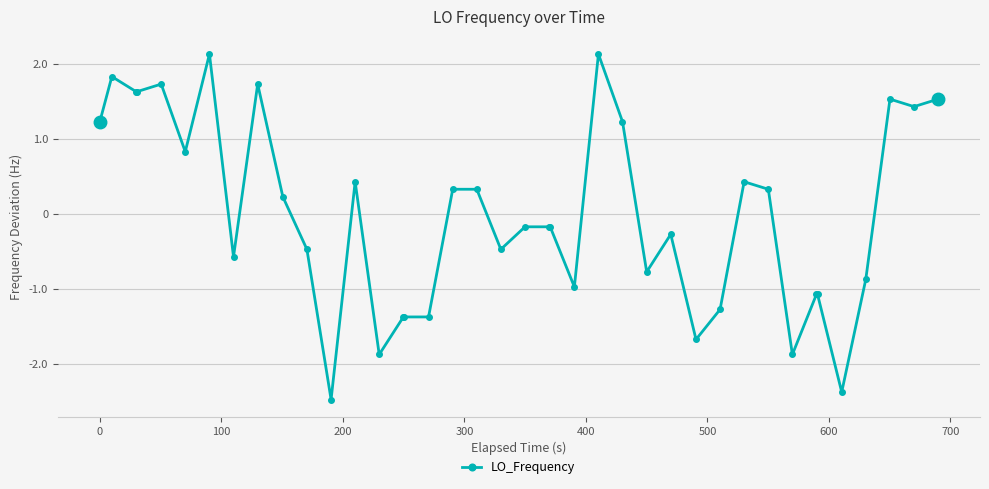

What is the value of the 28th point from the left?

-0.3